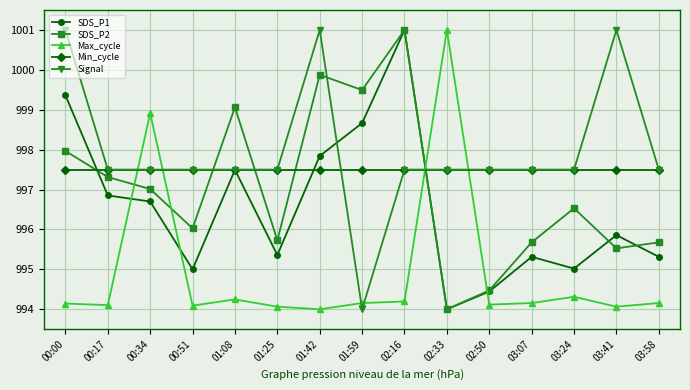

What is the sum of all Min_cycle values?

14962.5